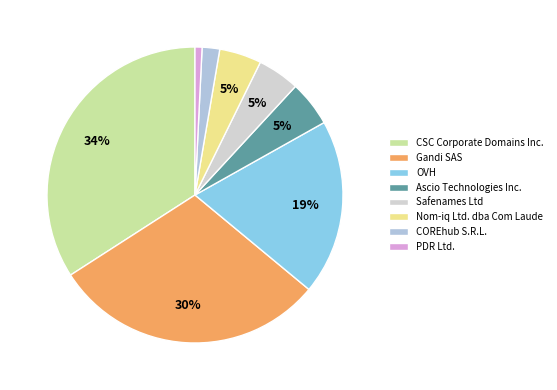

Which category has the smallest portion of the pie?

PDR Ltd.